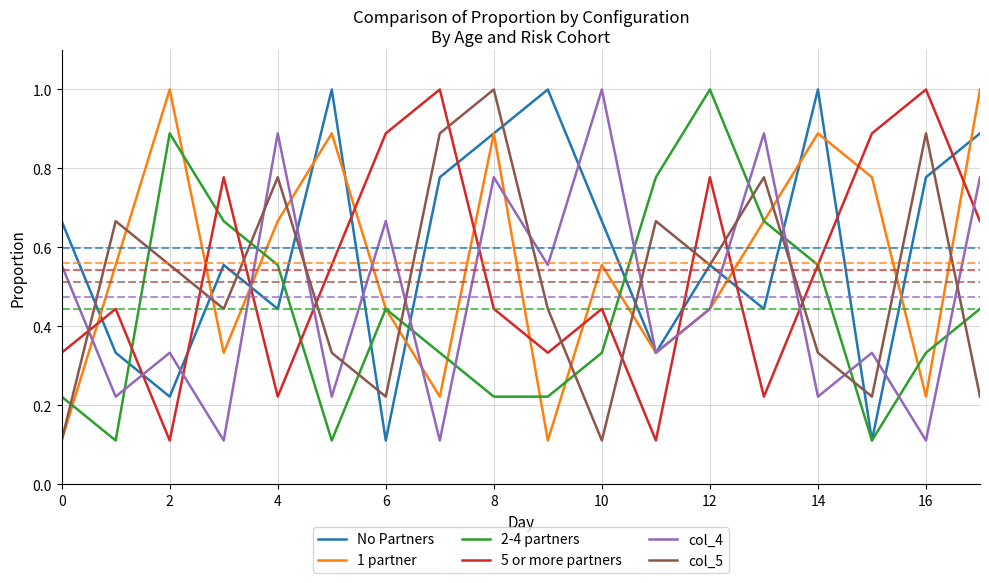

What are all the series names shown in the legend?

No Partners, 1 partner, 2-4 partners, 5 or more partners, col_4, col_5